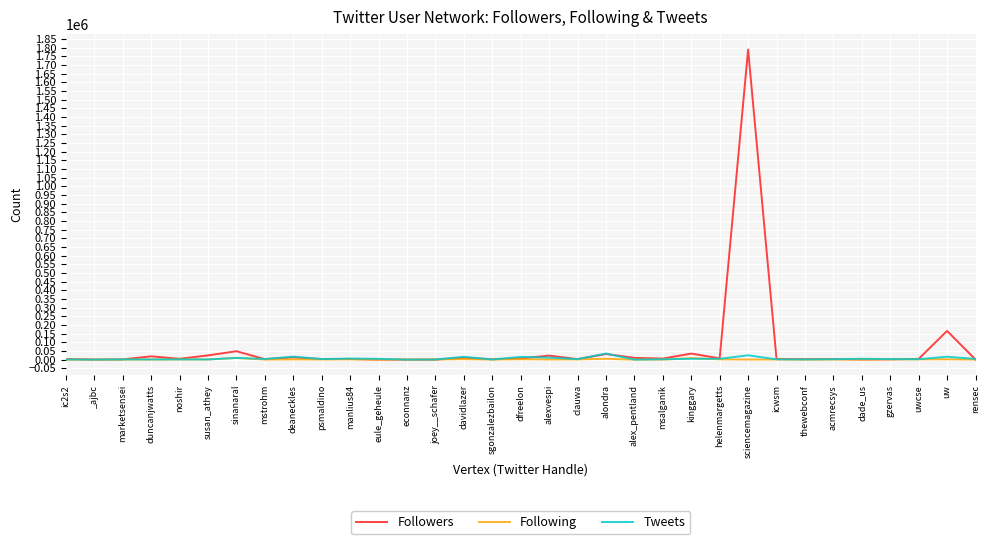

What position from the left is sinanaral?

7